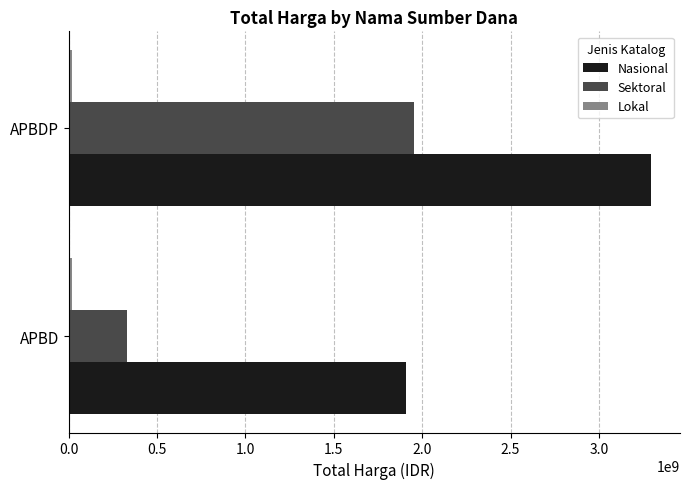

Count the Nasional values in the range 1905769100 to 3294015800.

2